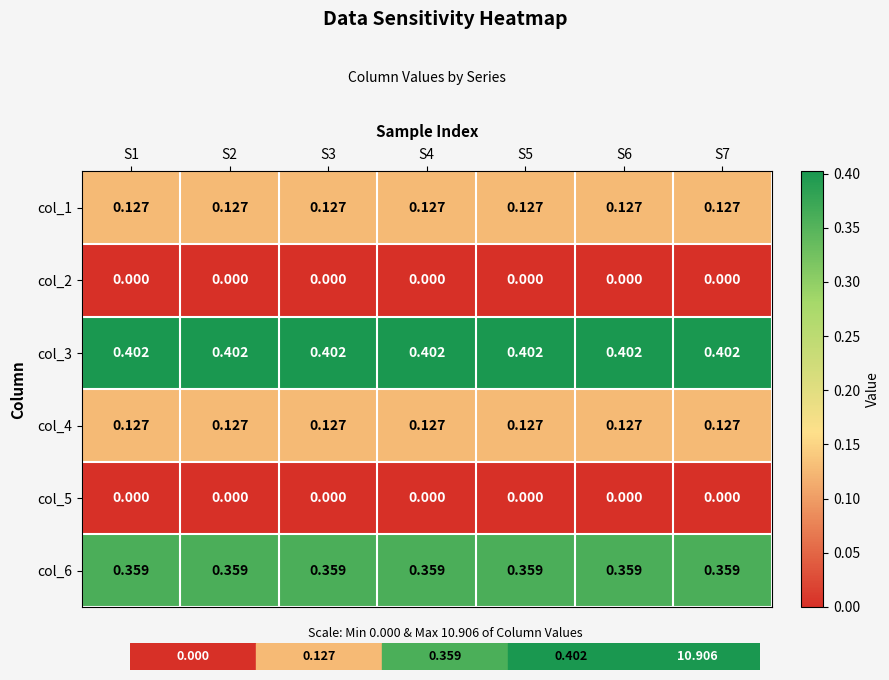

Is the value of col_3 at S3 greater than the value of col_6 at S7?

Yes